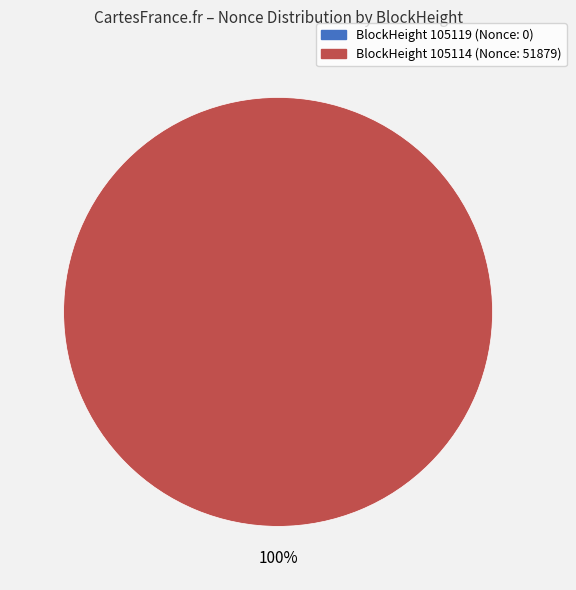

How many slices are in this pie chart?

2